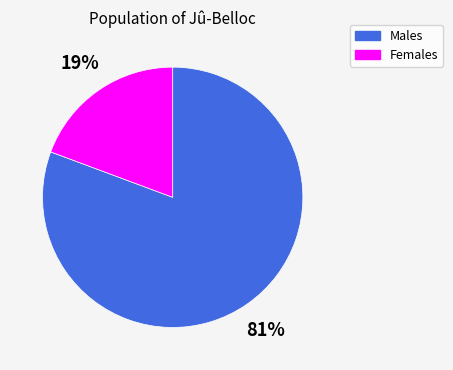

To the nearest percent, what is the combined percentage of Males and Females?

100%